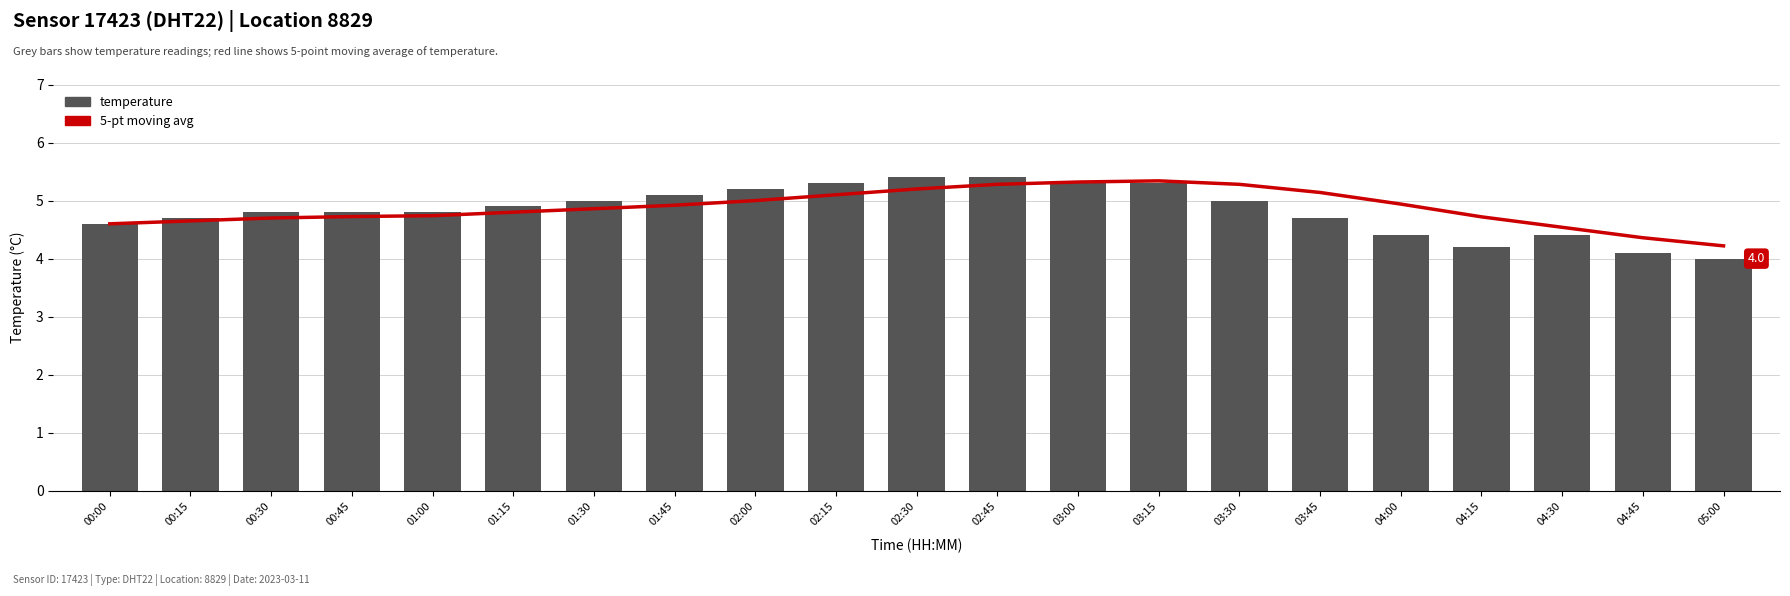

What is the value of the temperature bar at the 14th from the left?

5.3